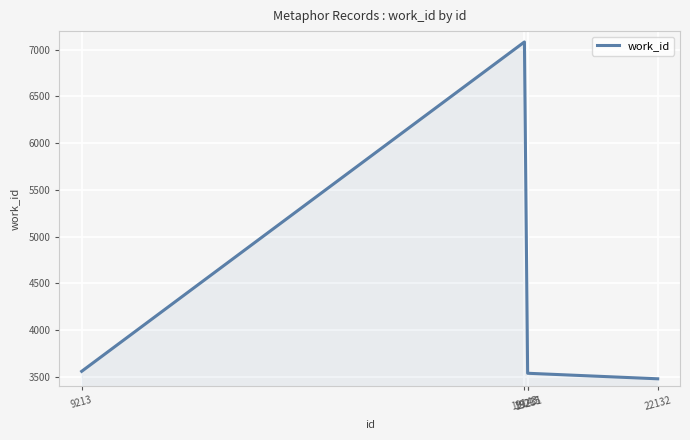

The value at 9213 is 5886. True or false?

False